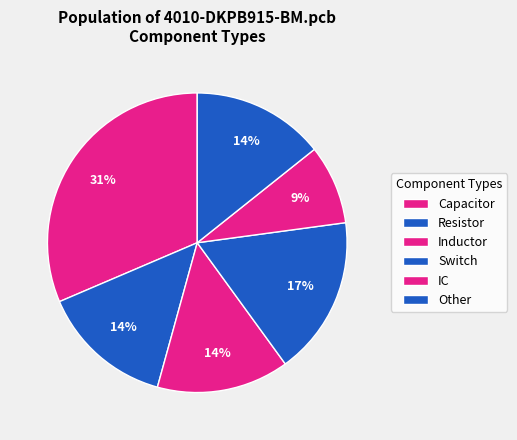

How many segments does this pie chart have?

6